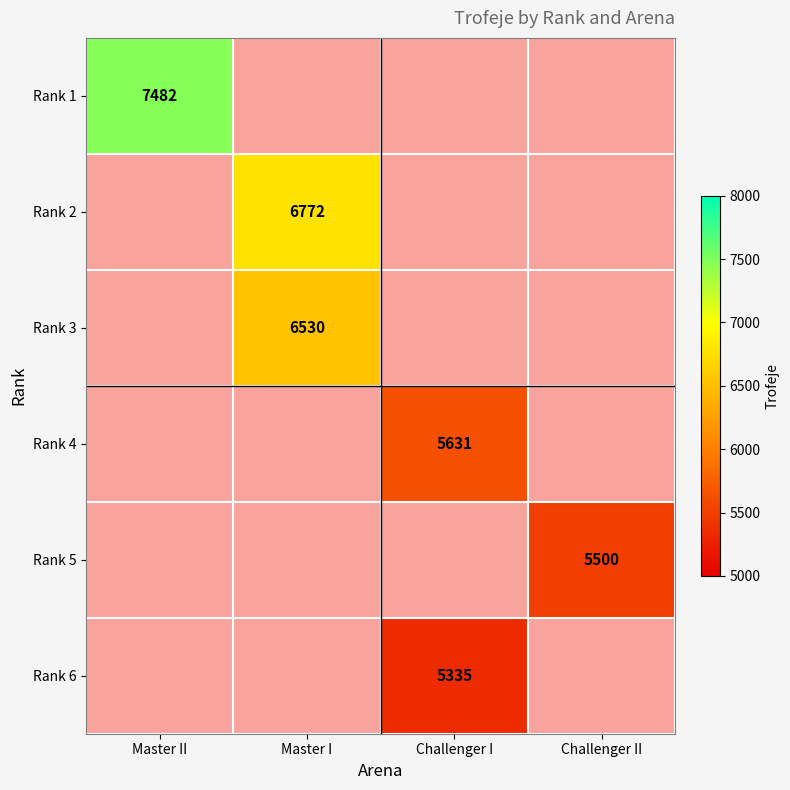

Rank the series at Master II from highest to lowest value.

Rank 1, Rank 2, Rank 3, Rank 4, Rank 5, Rank 6